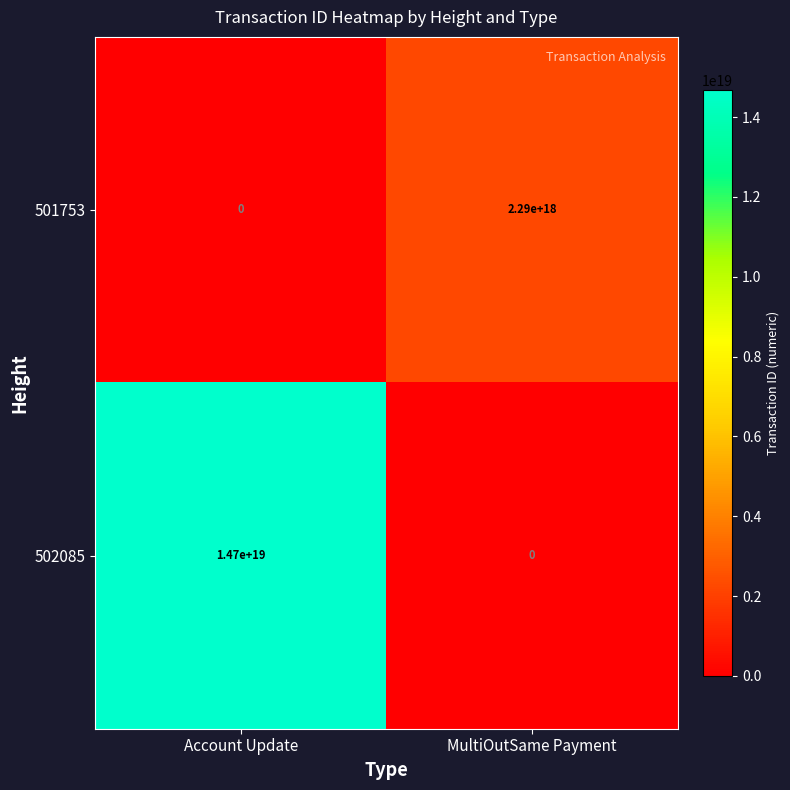

List the series in order of their peak value, lowest first.

501753, 502085